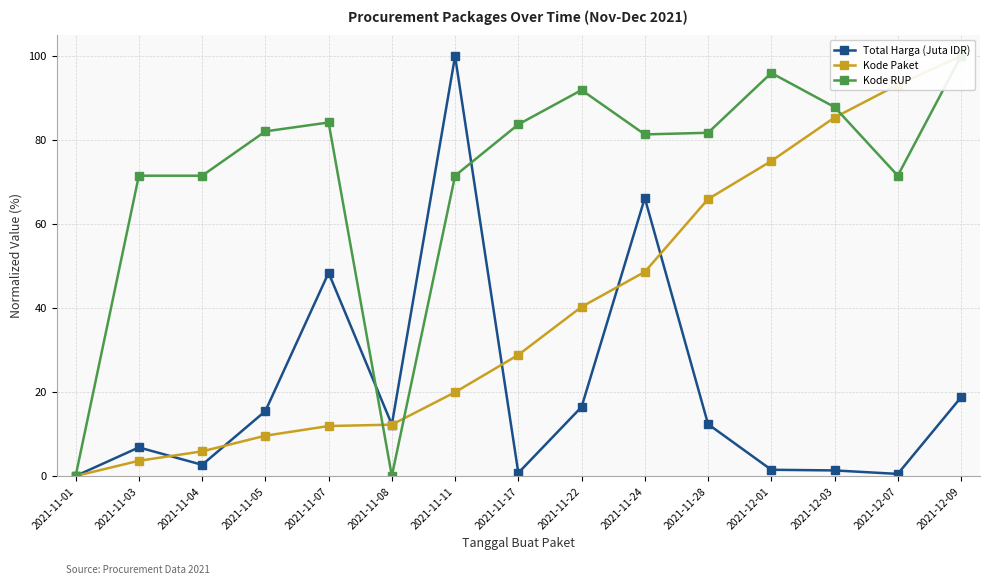

What is the difference between the Total Harga (Juta IDR) values at 2021-11-03 and 2021-11-22?

9.6